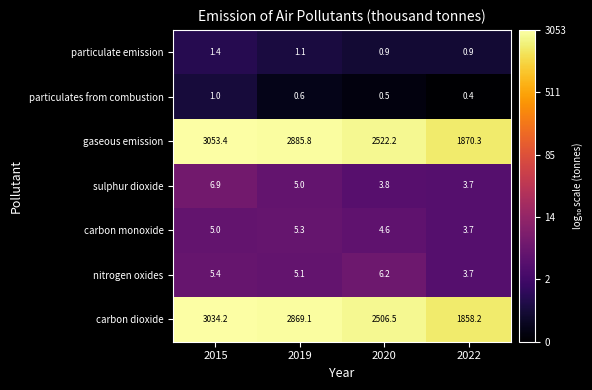

Reading right to left, extract all data points from this chart.

particulate emission: 2022=0.9	2020=0.9	2019=1.1	2015=1.4
particulates from combustion: 2022=0.4	2020=0.5	2019=0.6	2015=1.0
gaseous emission: 2022=1870.3	2020=2522.2	2019=2885.8	2015=3053.4
sulphur dioxide: 2022=3.7	2020=3.8	2019=5.0	2015=6.9
carbon monoxide: 2022=3.7	2020=4.6	2019=5.3	2015=5.0
nitrogen oxides: 2022=3.7	2020=6.2	2019=5.1	2015=5.4
carbon dioxide: 2022=1858.2	2020=2506.5	2019=2869.1	2015=3034.2